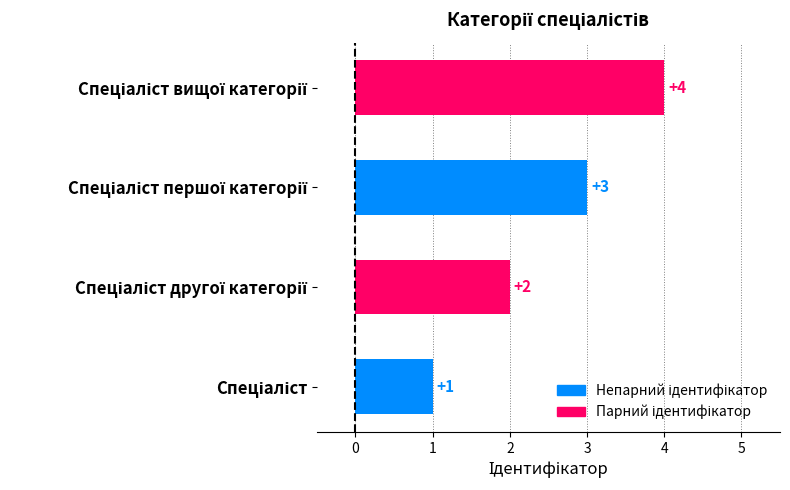

Does the chart contain any negative values?

No